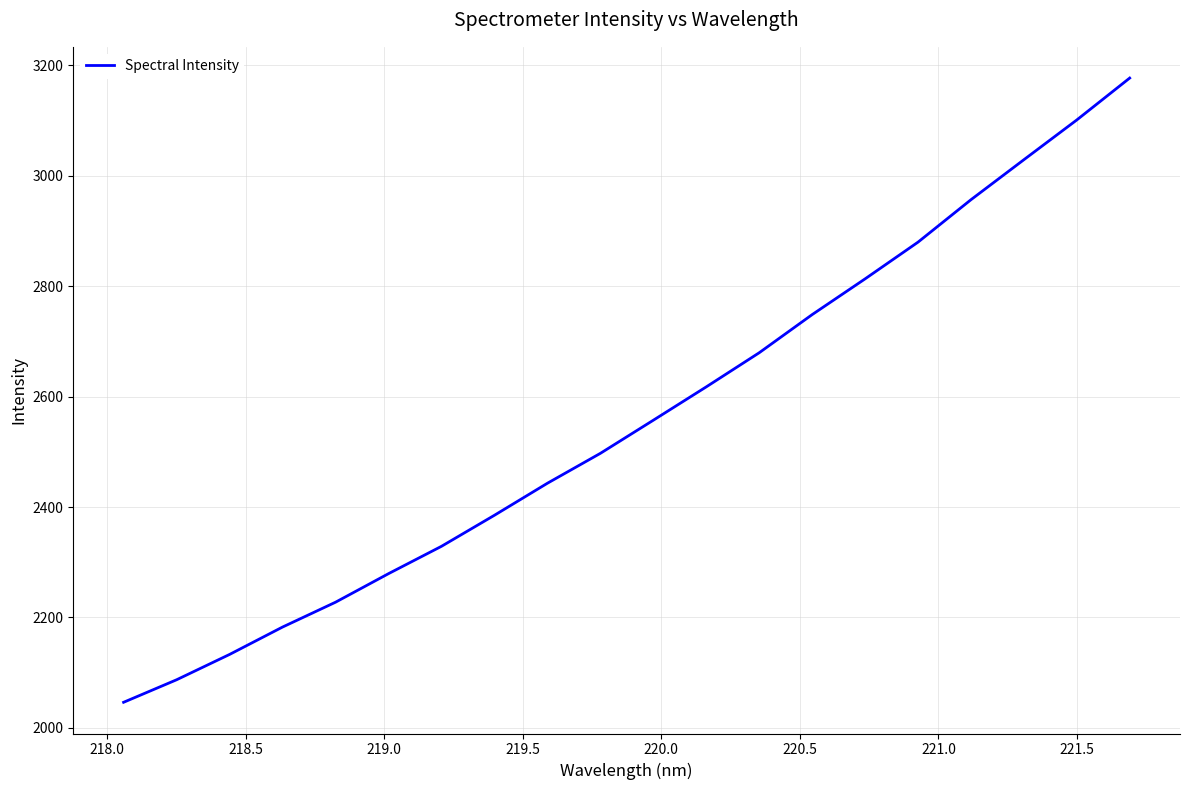

What is the difference between the maximum and minimum values?

1130.7